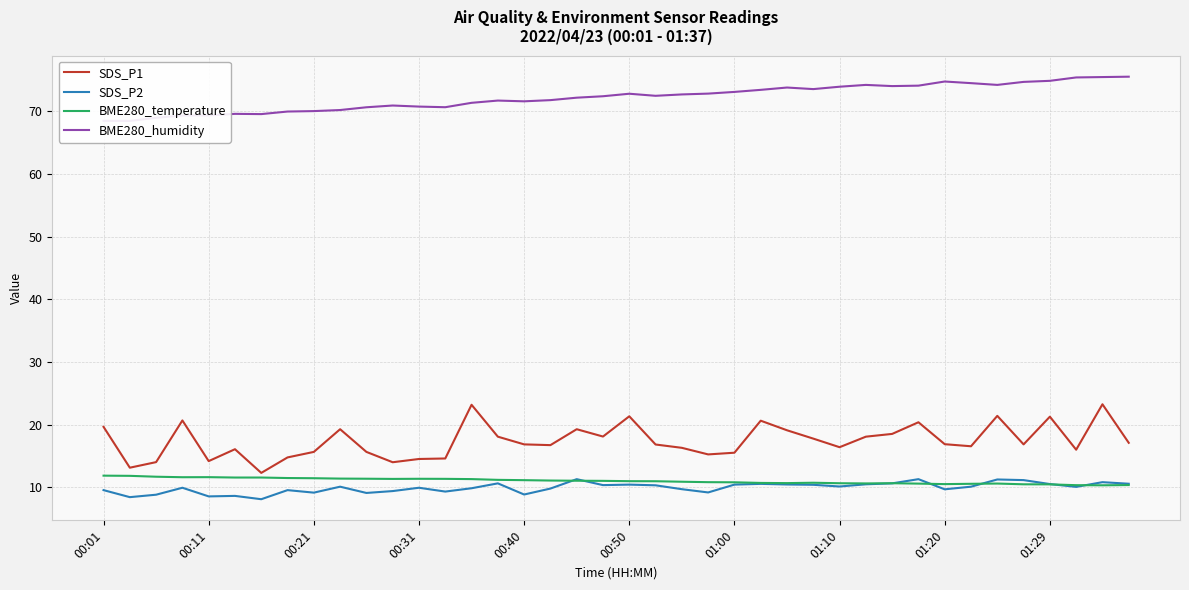

True or false: SDS_P1 and SDS_P2 cross at least once.

False